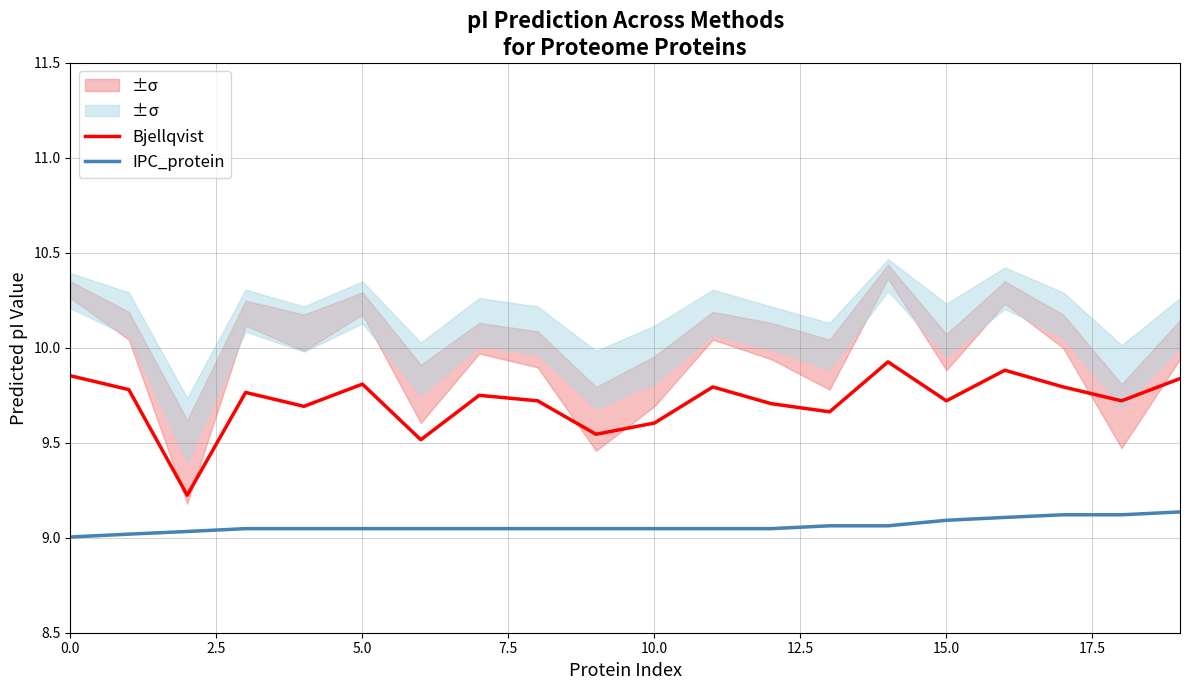

What is the difference between the maximum and minimum values in the Bjellqvist series?

0.7